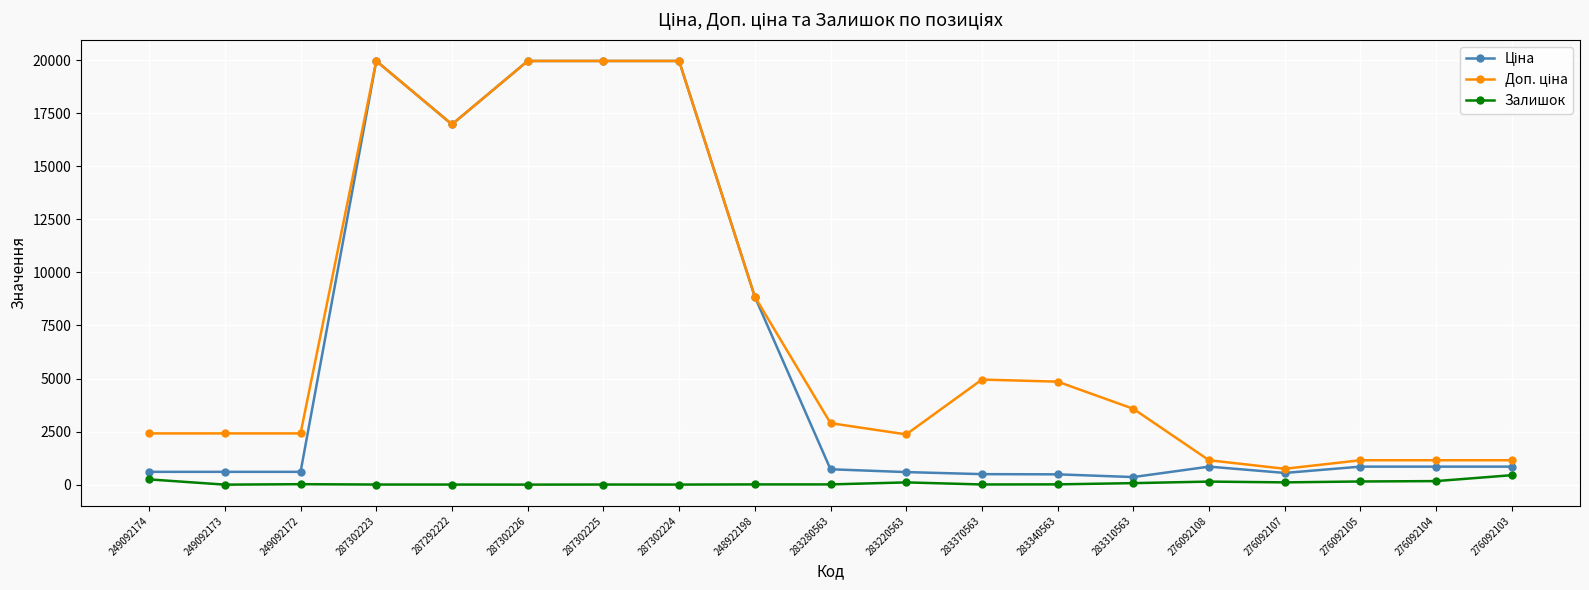

At how many categories does at least one series exceed 14171?

5